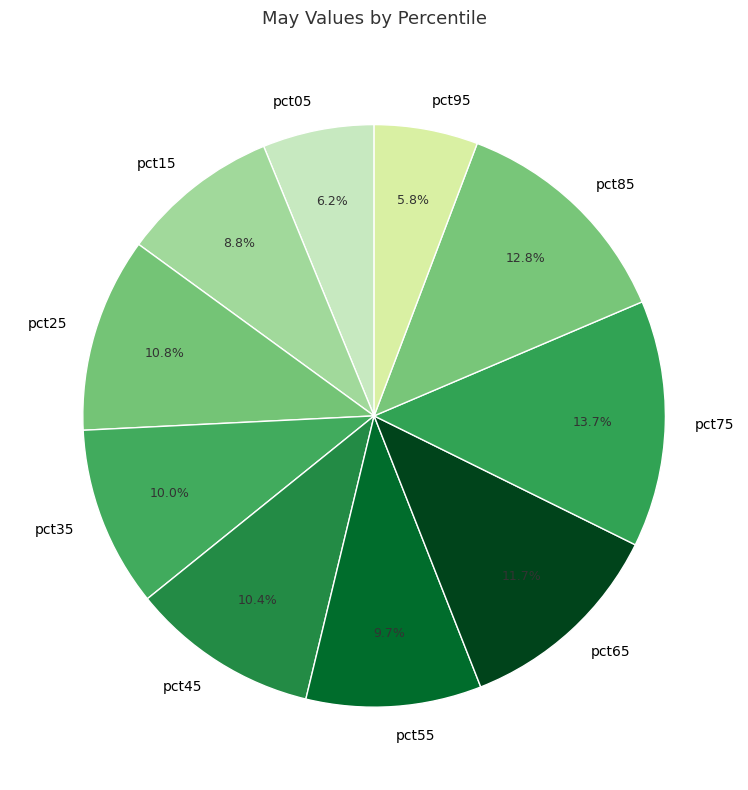

Between pct25 and pct95, which is larger?

pct25